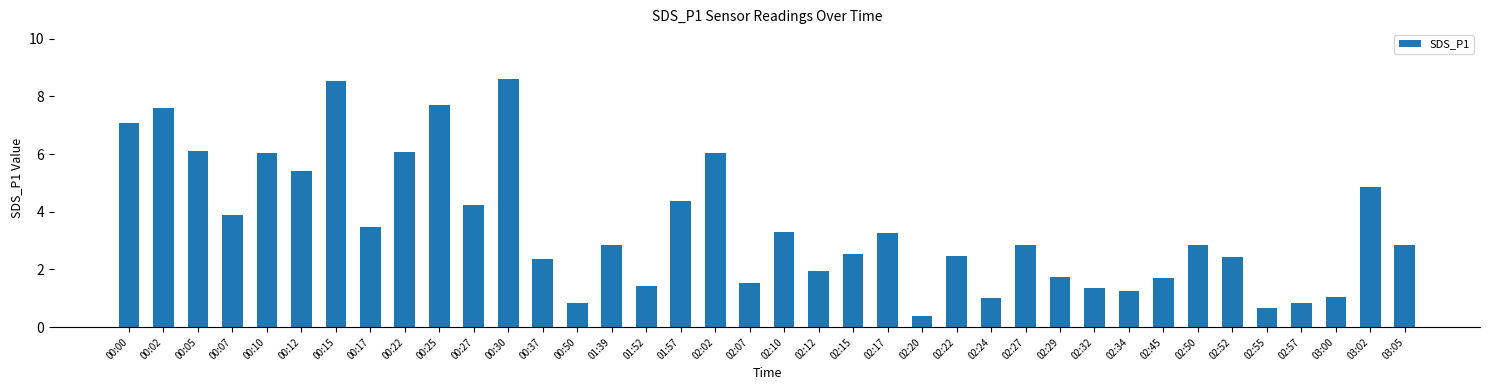

Read the value at 02:10.

3.3